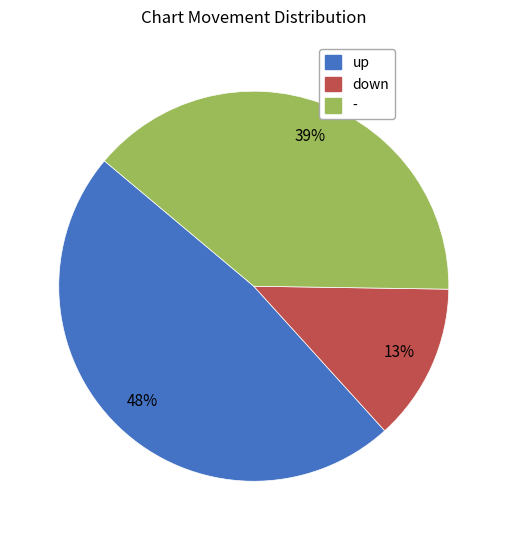

What percentage is the down slice, to the nearest percent?

13%